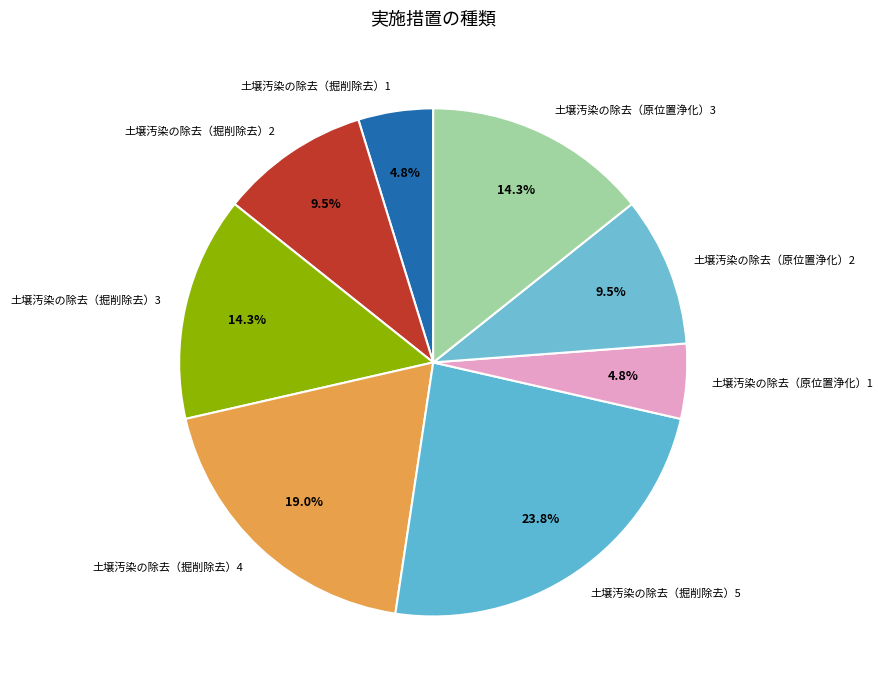

Is it true that 土壌汚染の除去（掘削除去）3 is 14% of the pie?

True